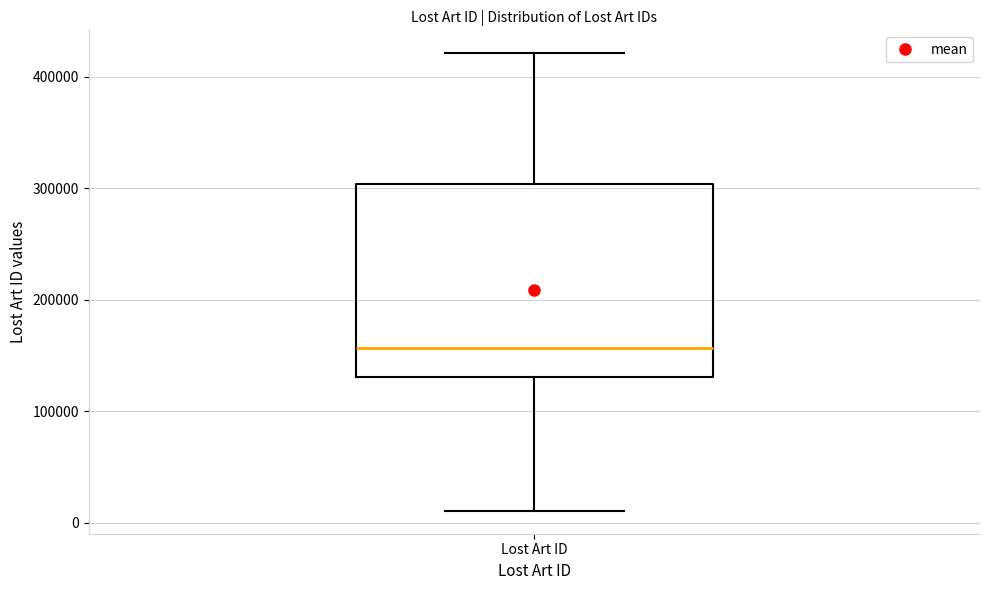

Read this box plot against the y-axis: the position of the median line, the range covered by the box, and the ends of both whiskers. The values are not printed on the chart, so give them approximately, as read against the axis.

median 160000, box 130000 to 300000, whiskers 10000 to 420000